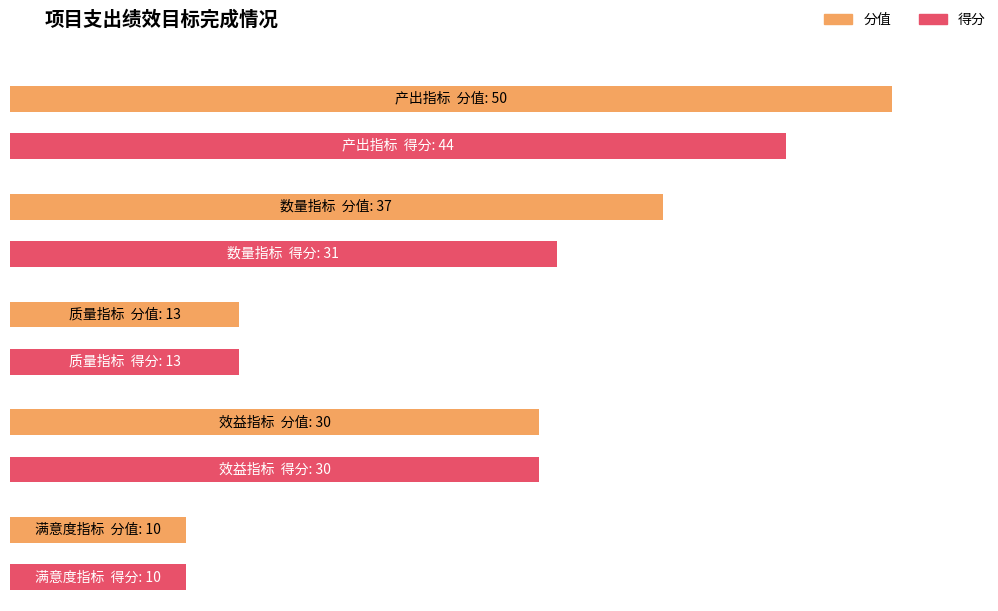

What is the label of the 1st bar from the right?

满意度指标